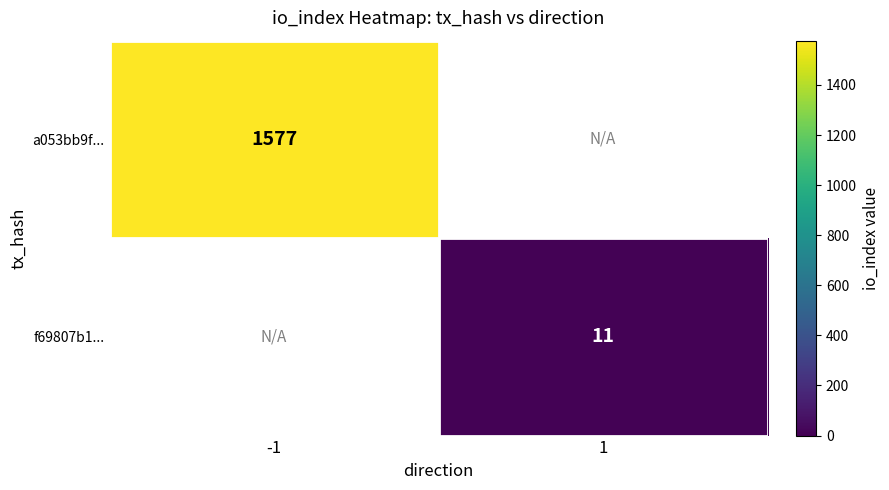

Which has a higher value, -1 or 1?

-1